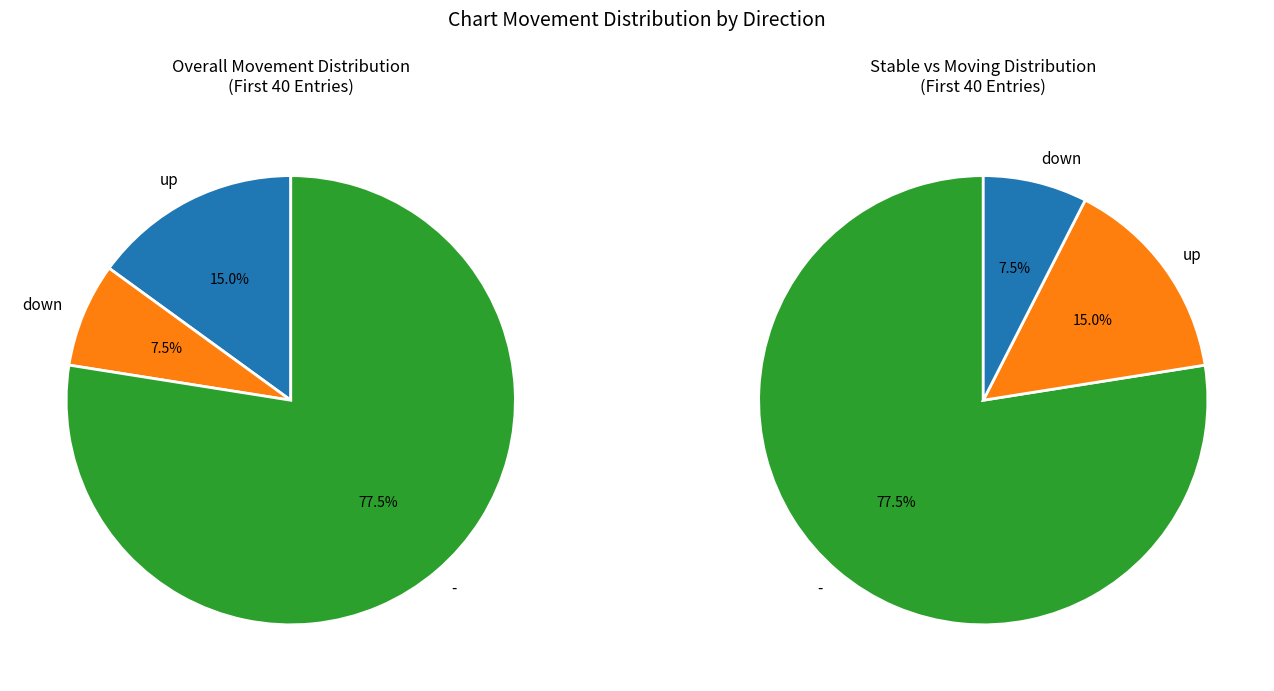

Is there any slice that represents more than half of the pie?

Yes